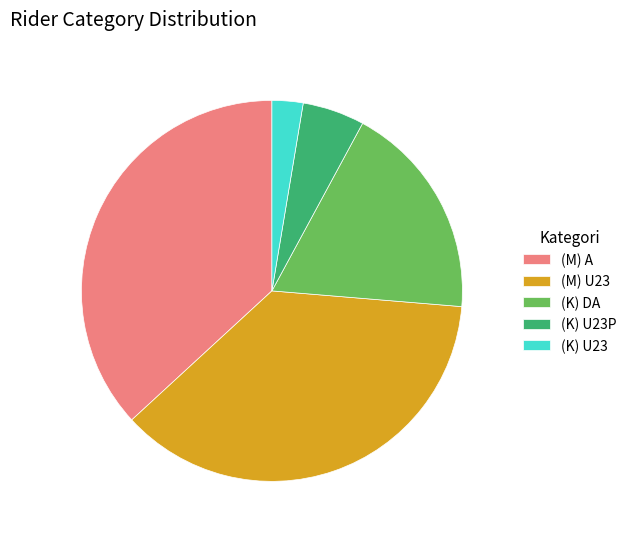

Between (M) A and (K) DA, which is larger?

(M) A